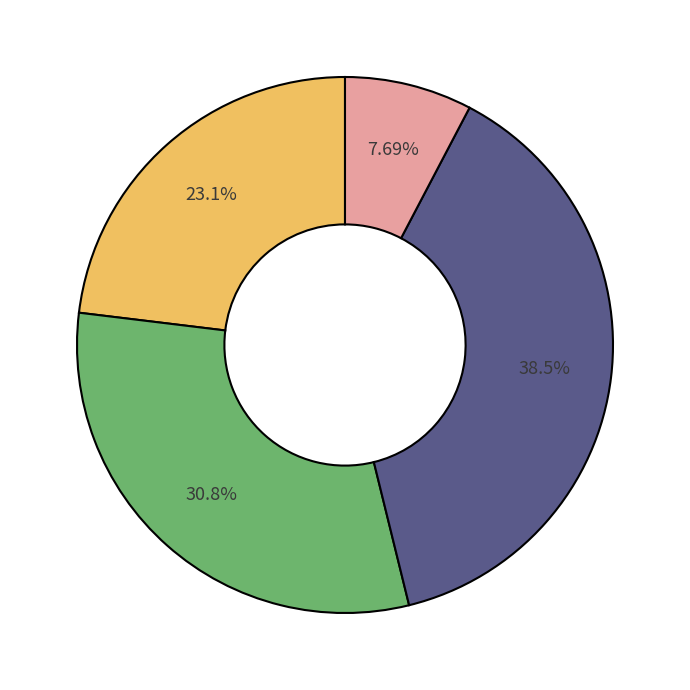

Is there any slice that represents more than half of the pie?

No